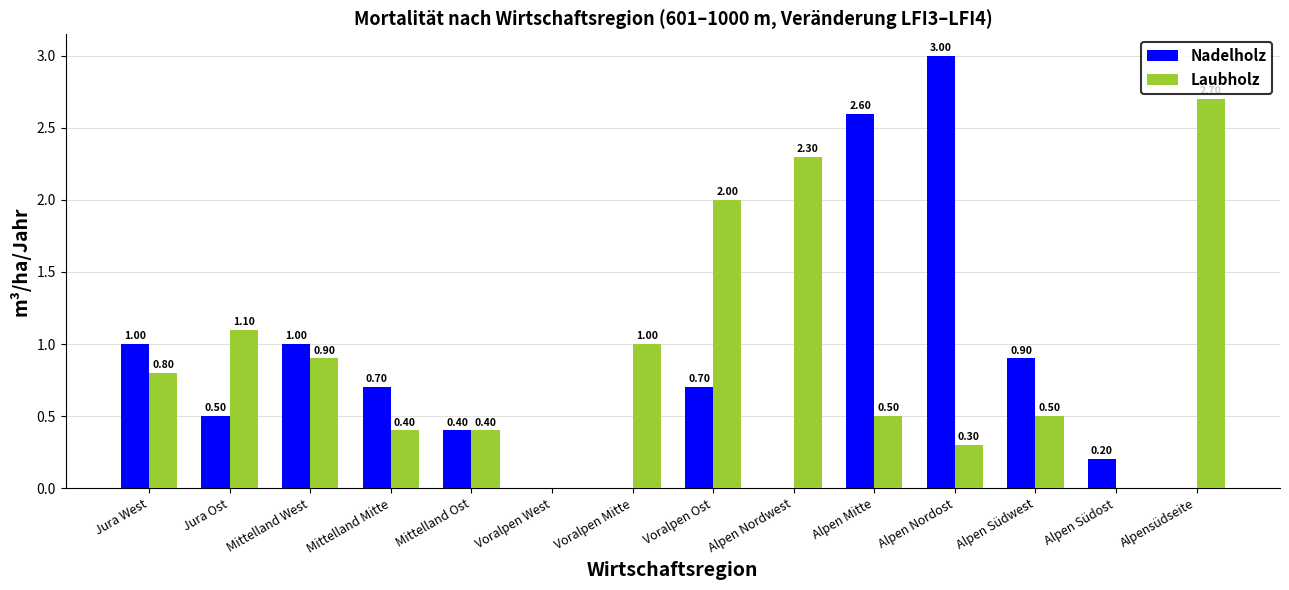

Which series changed the most between Mittelland West and Mittelland Mitte?

Laubholz